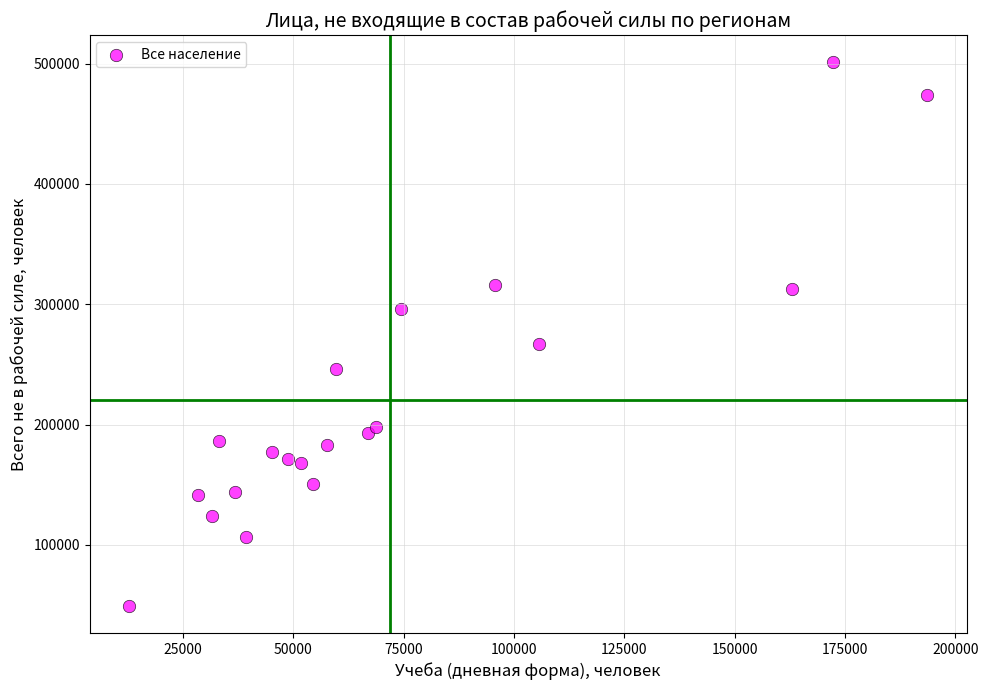

What is the range of Y values (max minus min)?

451784